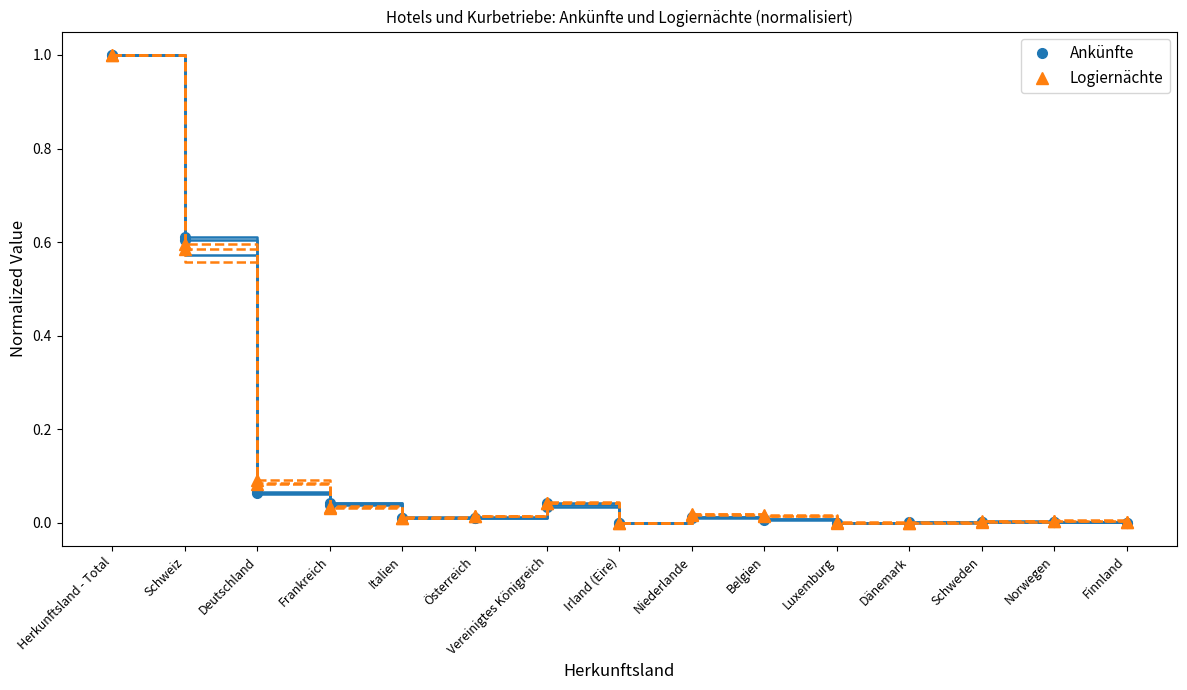

What is the average value of the Logiernächte series?

0.1